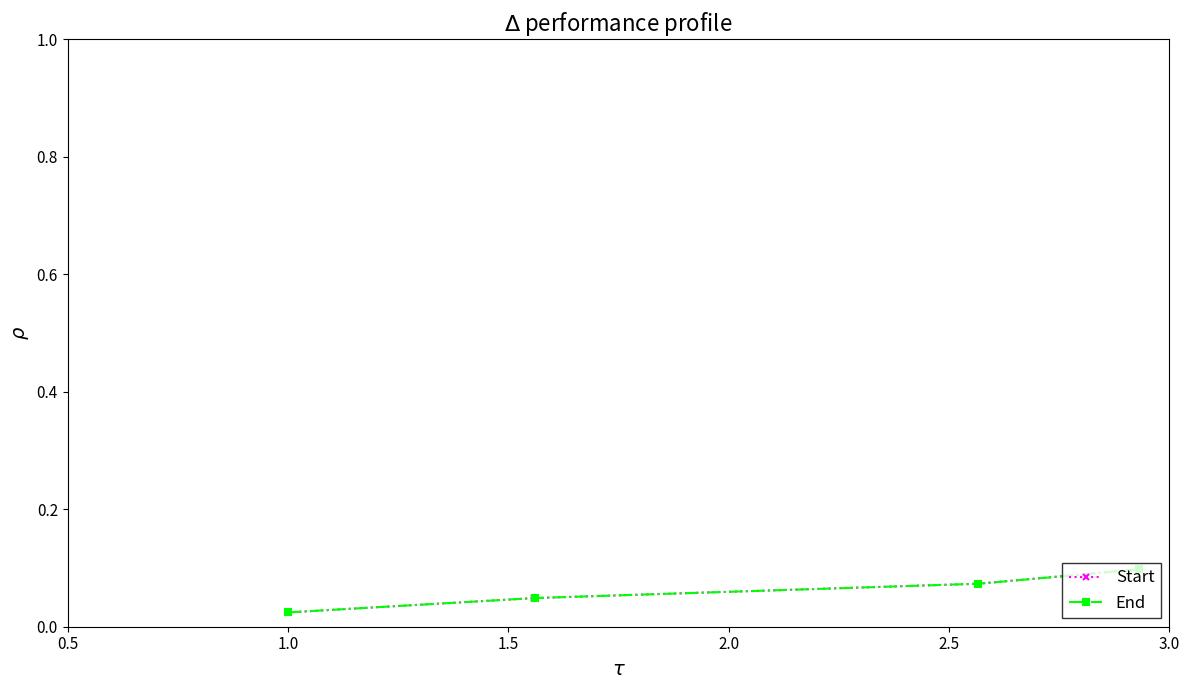

How many Start values are between 0 and 1?

4